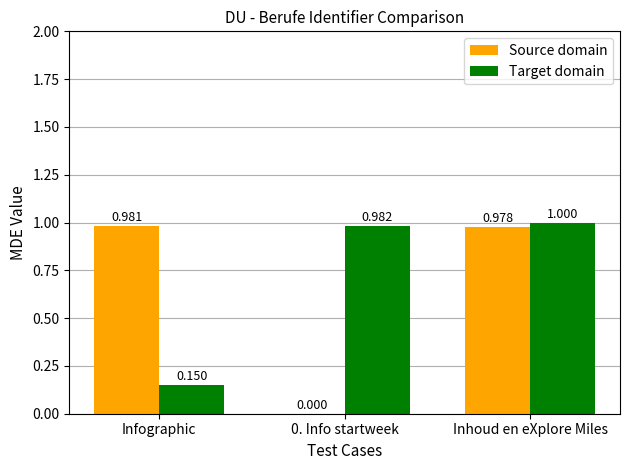

At which label does Target domain reach its peak?

Inhoud en eXplore Miles